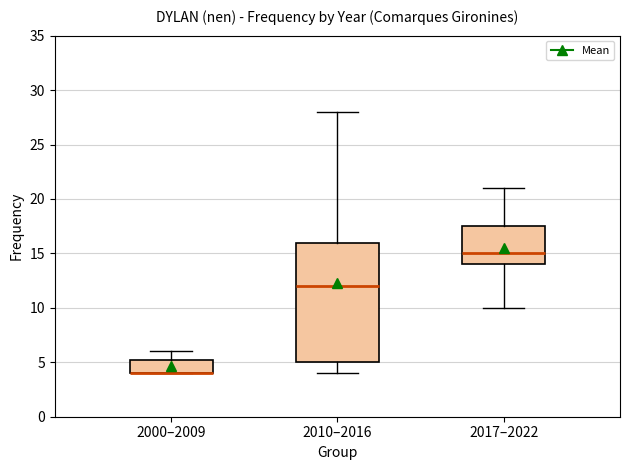

Comparing the boxes themselves (not the whiskers), which one is the tallest?

2010–2016